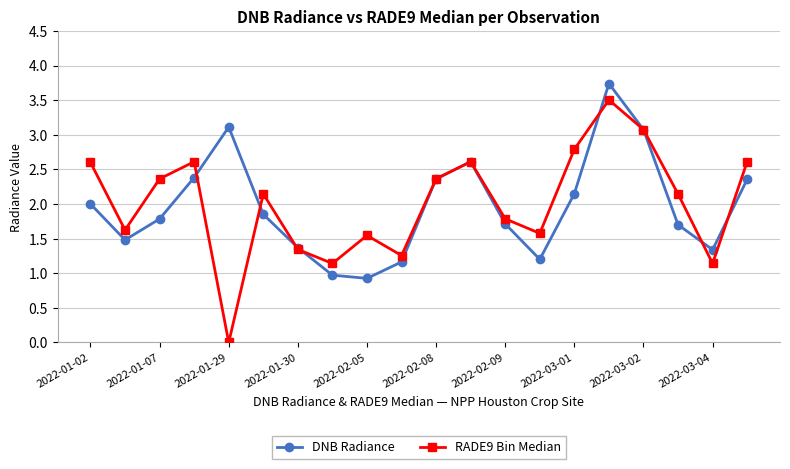

At how many categories does at least one series exceed 3?

3